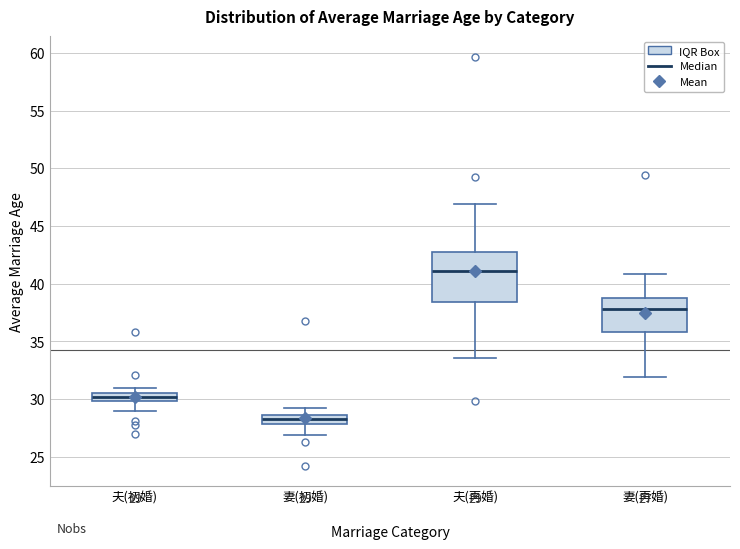

Comparing the boxes themselves (not the whiskers), which one is the tallest?

夫(再婚)